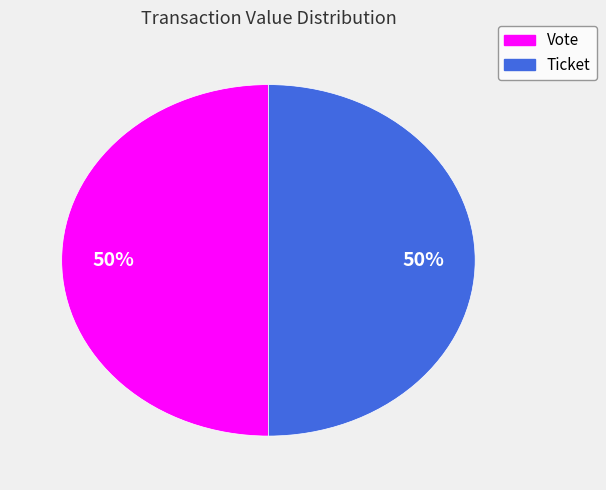

To the nearest percent, what is the average slice percentage?

50%